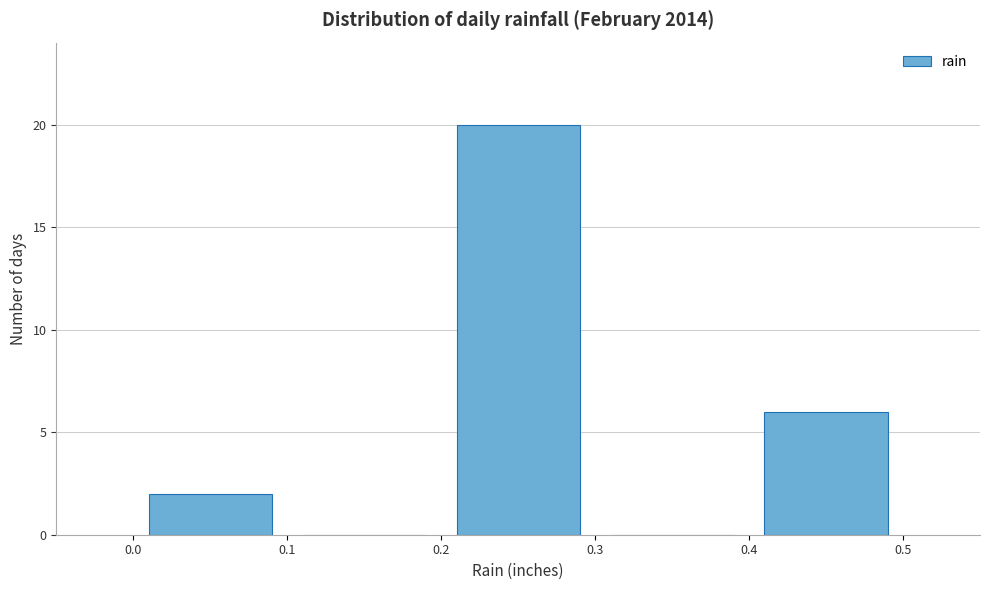

Reading left to right, transcribe this chart: for each bar, give the range it covers on the x-axis and its height. The values are not printed on the chart, so give them approximately, as read against the axis.

0.0 to 0.1: 2
0.1 to 0.2: 0
0.2 to 0.3: 20
0.3 to 0.4: 0
0.4 to 0.5: 6